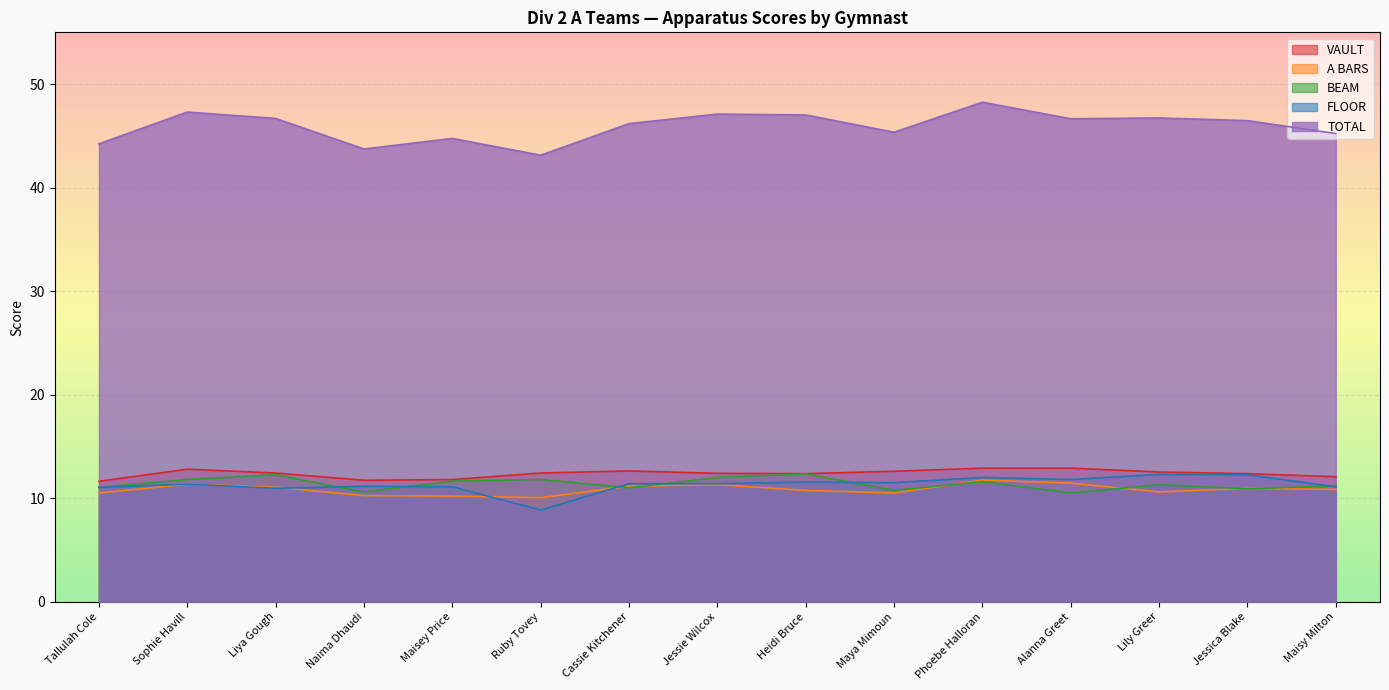

True or false: VAULT has more than 0 interior local peaks.

True